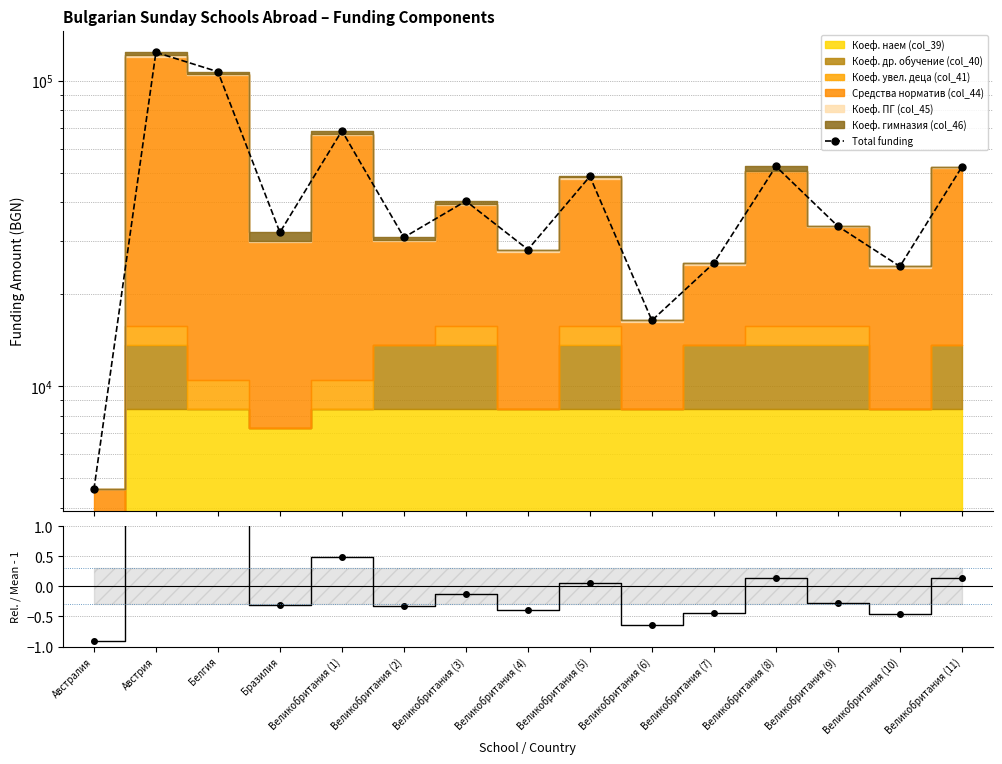

The value of Total funding at Великобритания (7) is 38050.2. True or false?

False